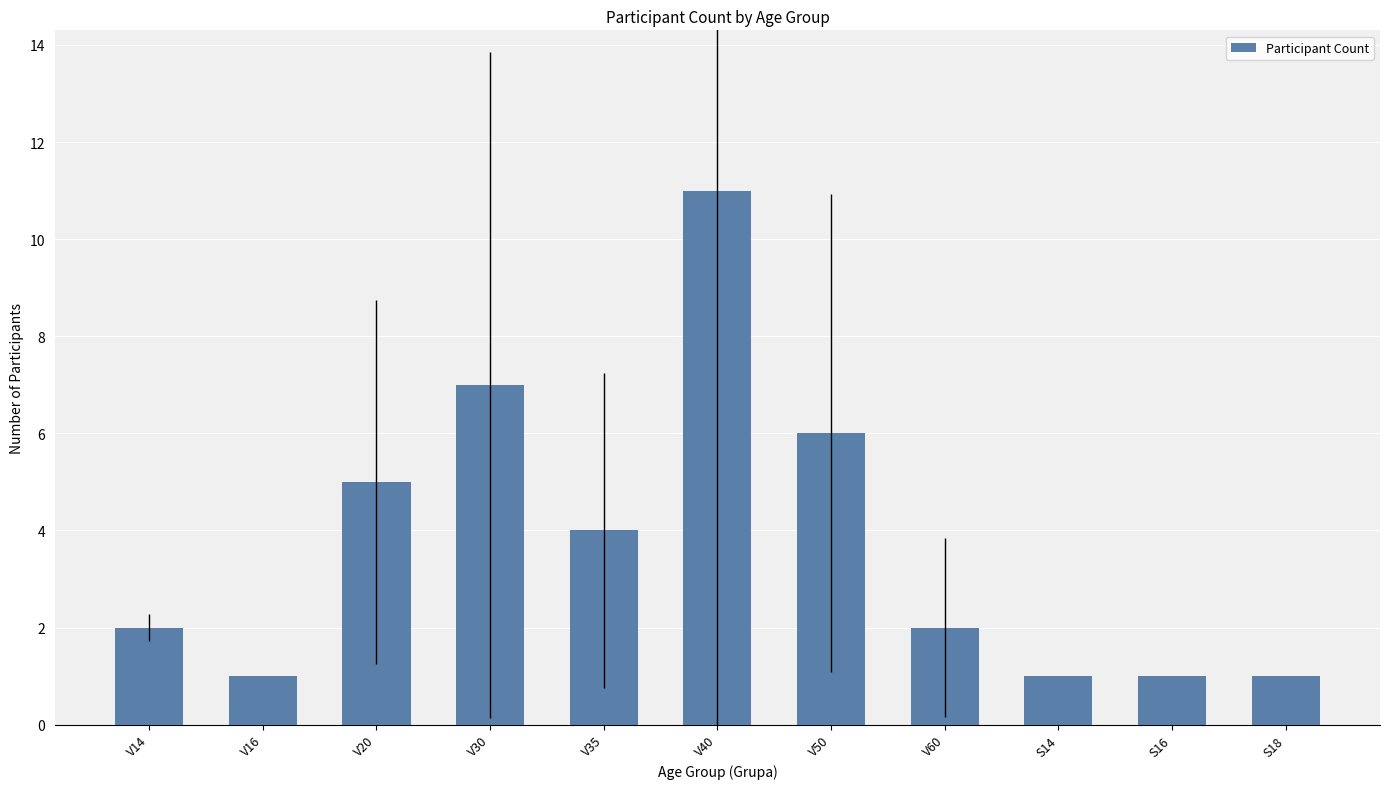

What is the minimum value shown in the chart?

1